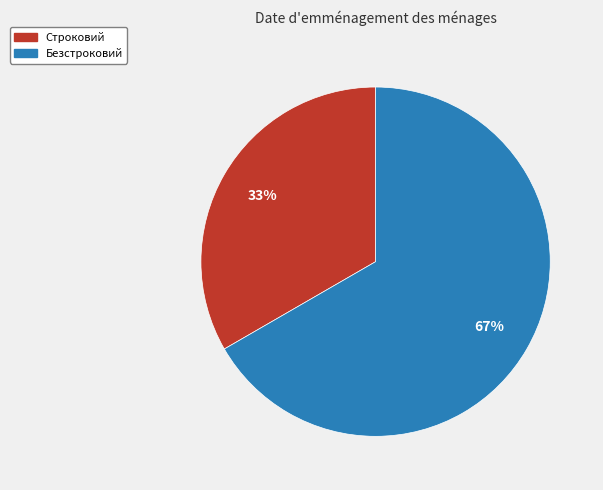

To the nearest percent, what portion does Безстроковий represent?

67%